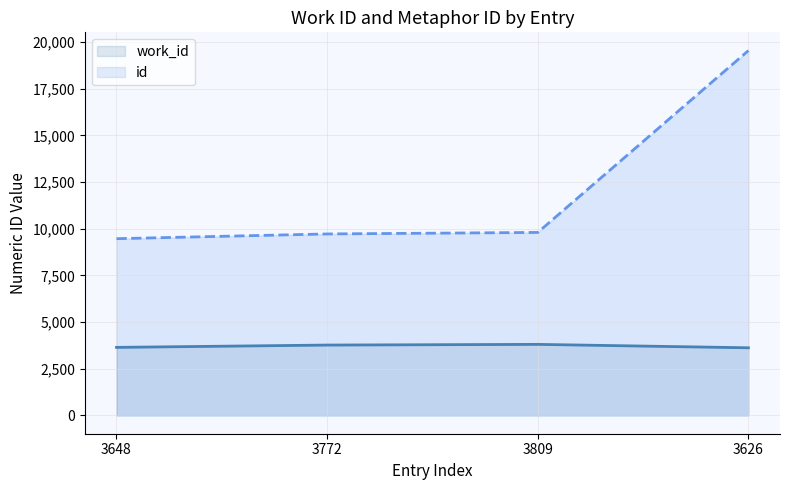

How many series are shown in this chart?

2